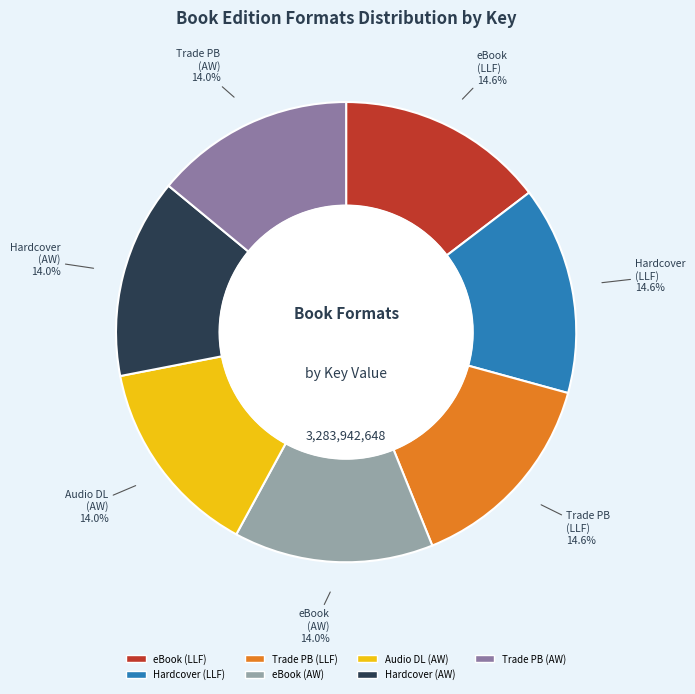

How many slices are in this pie chart?

7